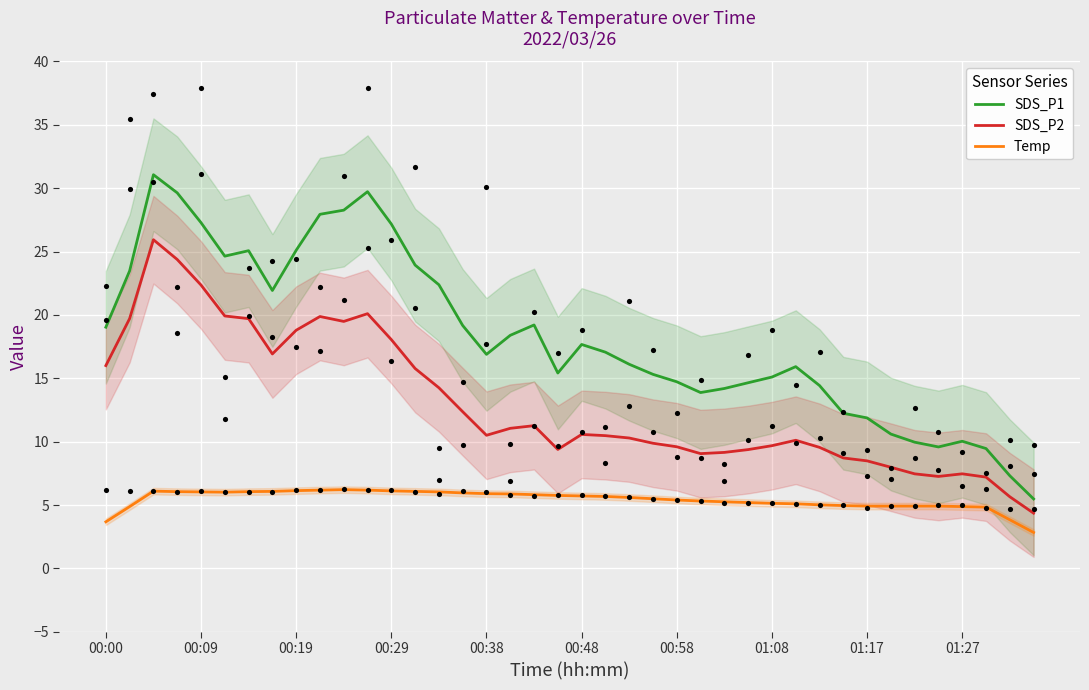

At how many categories does at least one series exceed 14?

30